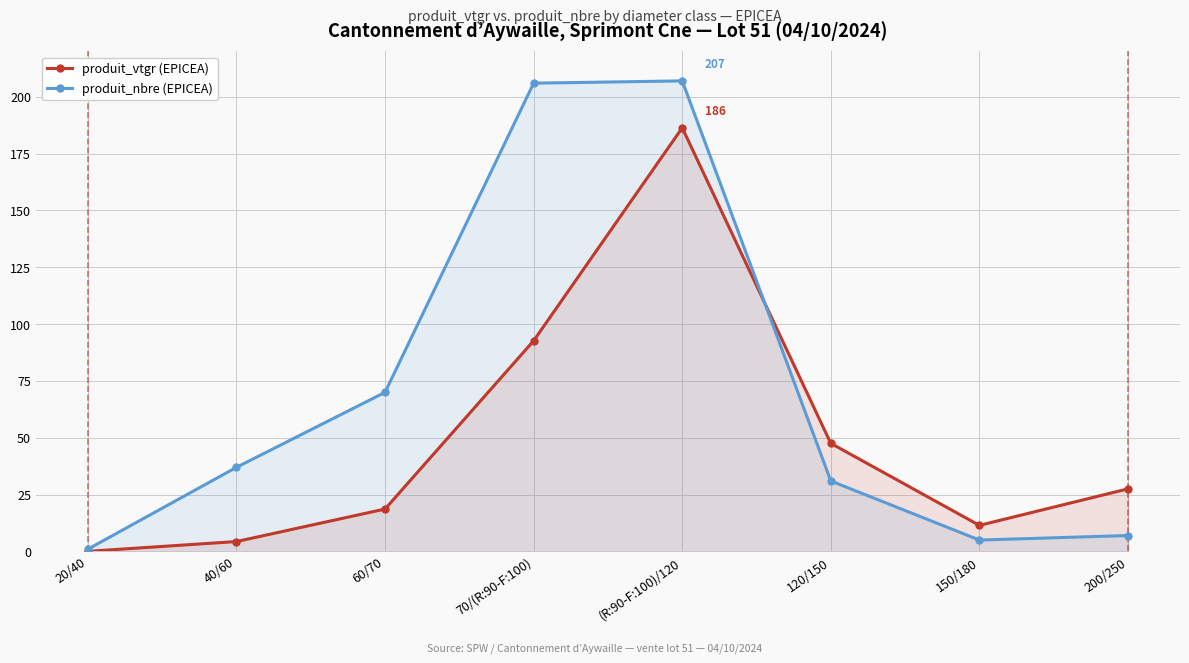

True or false: produit_nbre (EPICEA) has more than 2 interior local peaks.

False